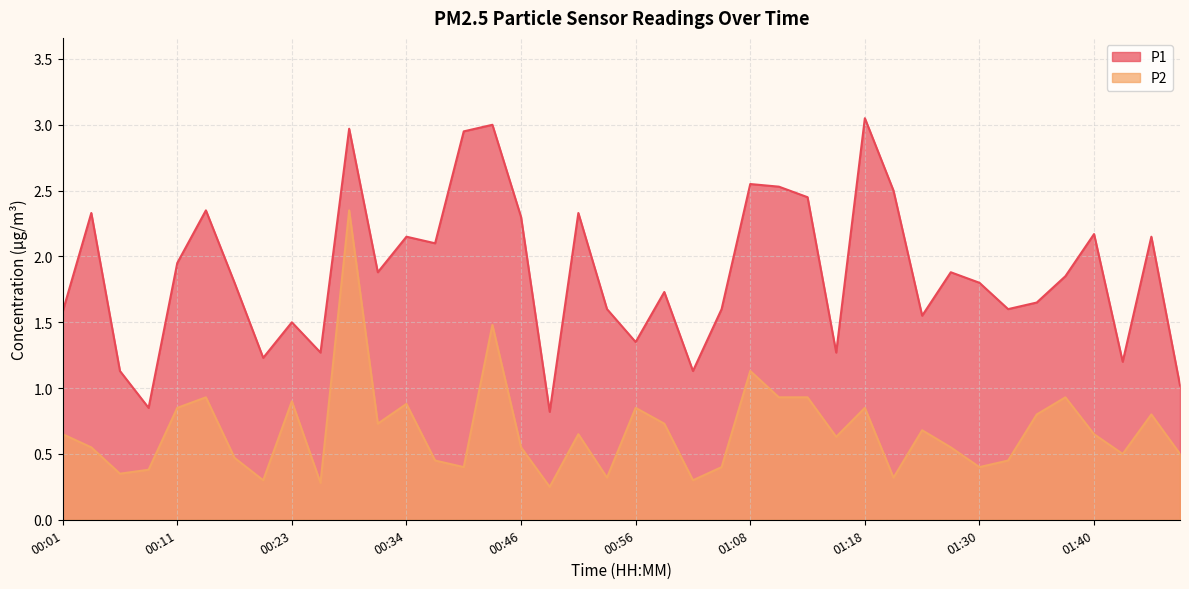

Rank the series by their average value, from highest to lowest.

P1, P2